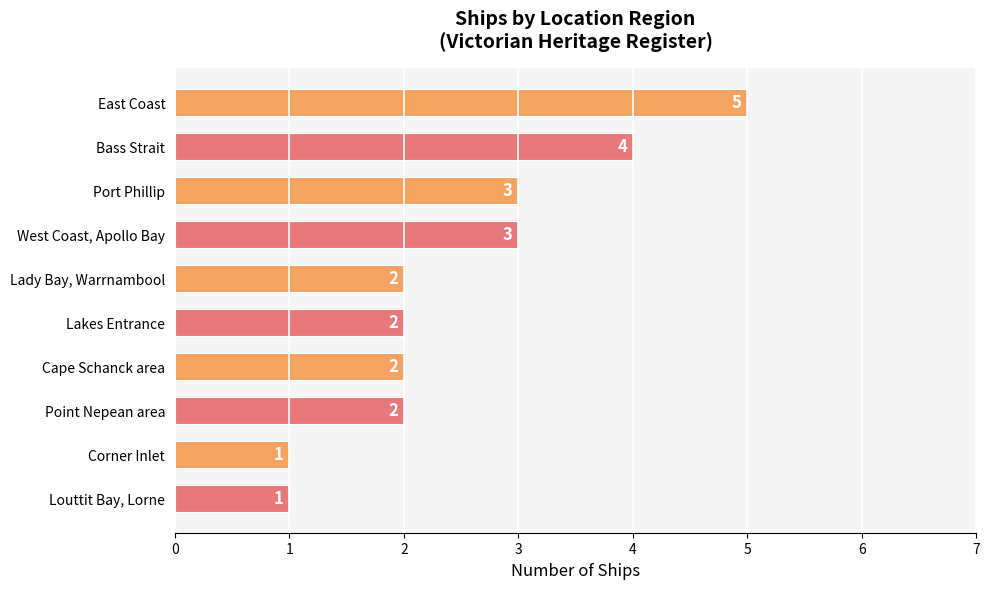

What is the difference between the second highest and minimum values?

3